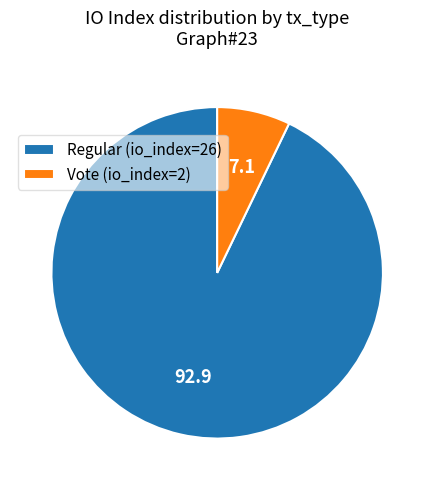

Is it true that Vote (io_index=2) is 17% of the pie?

False